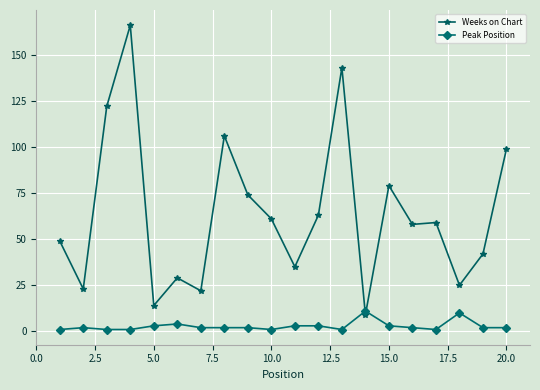

Which series has the largest total across all categories?

Weeks on Chart